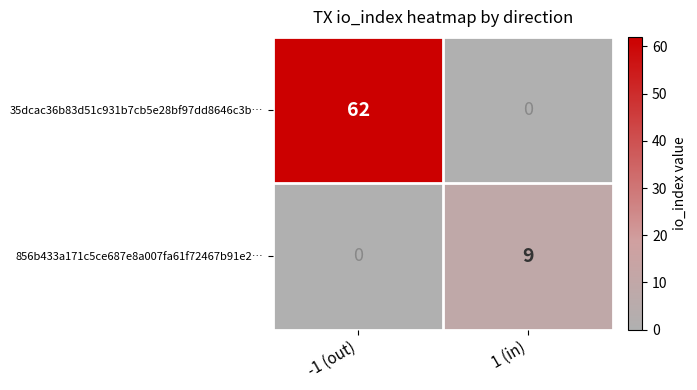

Which series has the largest range (max minus min)?

35dcac36b83d51c931b7cb5e28bf97dd8646c3b…